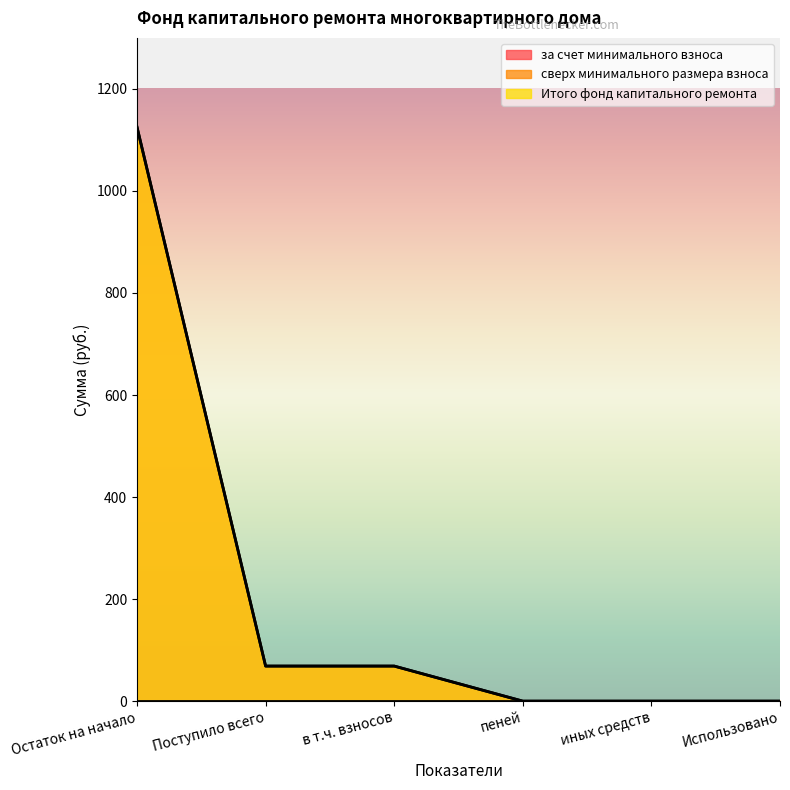

Which series has the largest total across all categories?

за счет минимального взноса